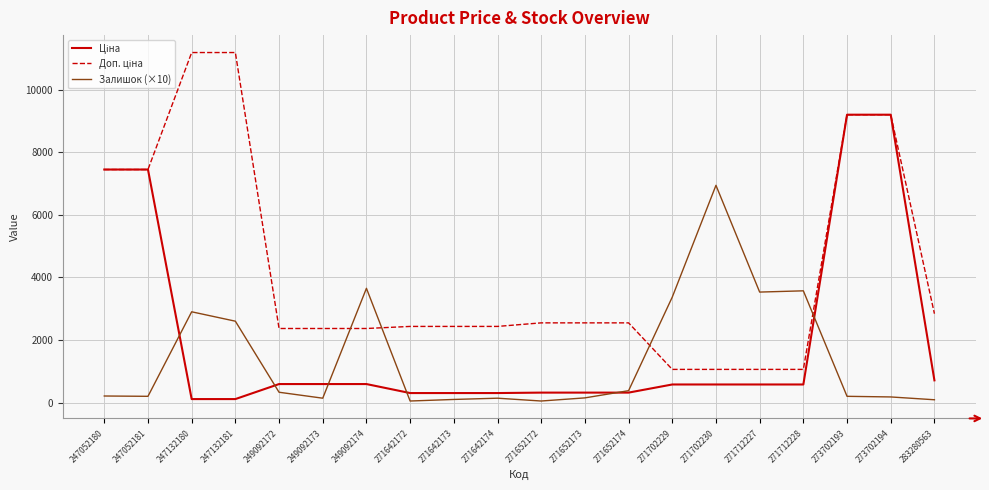

True or false: Залишок (×10) has a value of 150.0 at 271652173.

True